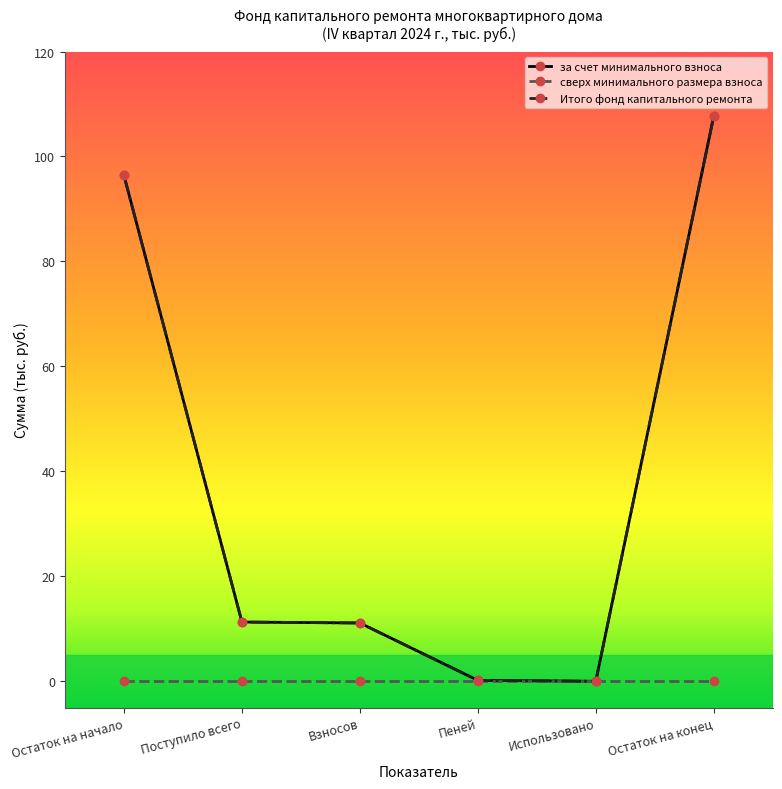

Reading left to right, what are all the values shown in this chart?

за счет минимального взноса: Остаток на начало=96.4	Поступило всего=11.3	Взносов=11.1	Пеней=0.2	Использовано=0.0	Остаток на конец=107.7
сверх минимального размера взноса: Остаток на начало=0.0	Поступило всего=0.0	Взносов=0.0	Пеней=0.0	Использовано=0.0	Остаток на конец=0.0
Итого фонд капитального ремонта: Остаток на начало=96.4	Поступило всего=11.3	Взносов=11.1	Пеней=0.2	Использовано=0.0	Остаток на конец=107.7